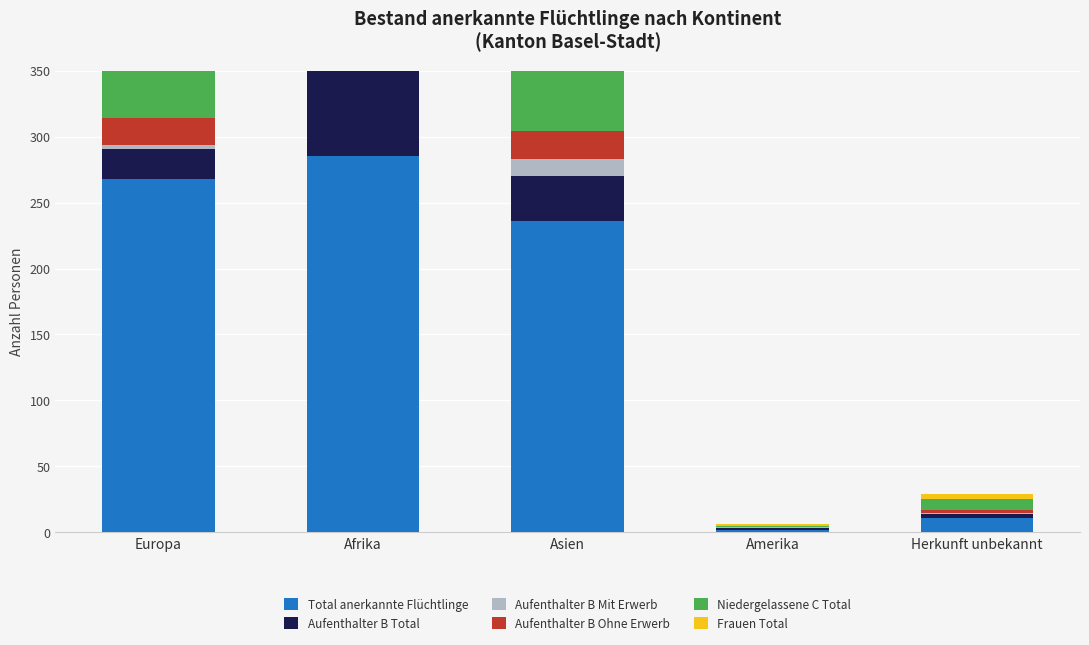

Which label corresponds to the largest value in the chart?

Afrika